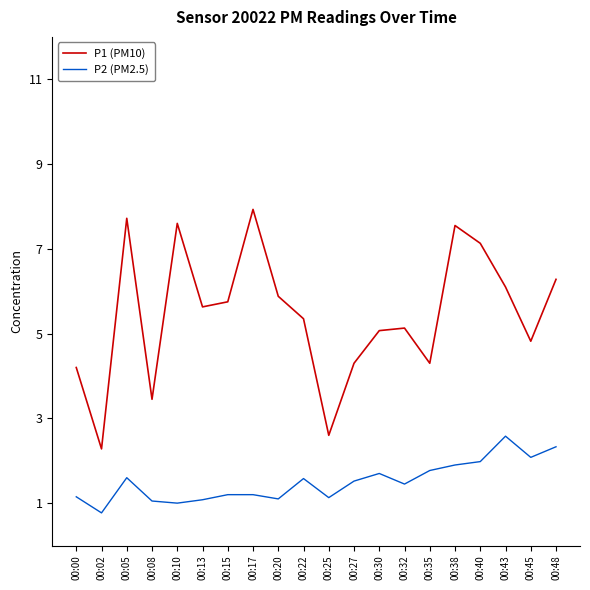

List the series in order of their peak value, highest first.

P1 (PM10), P2 (PM2.5)